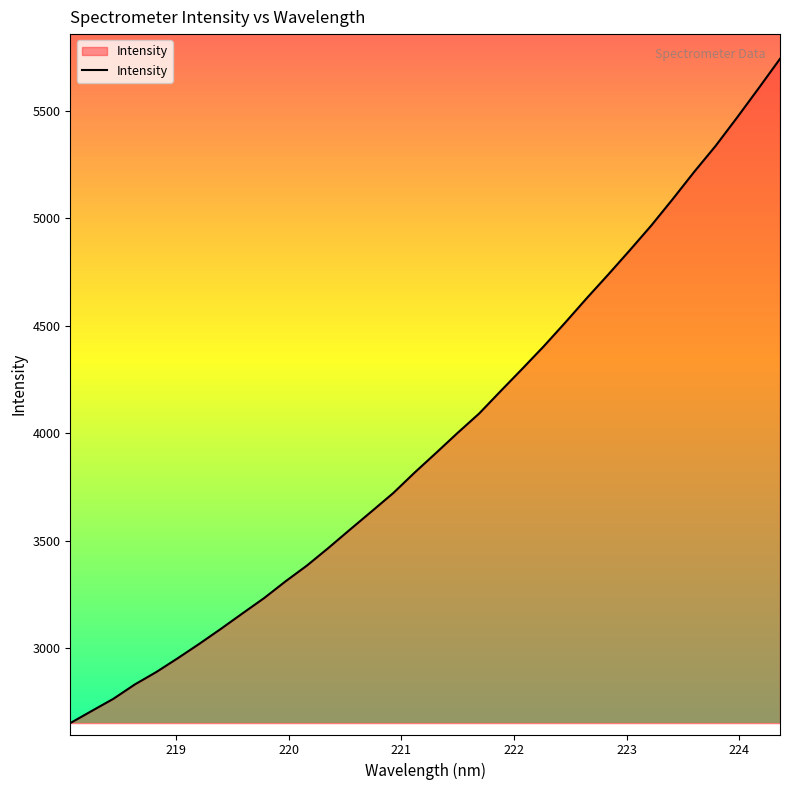

What is the difference between the maximum and minimum values?

3088.7